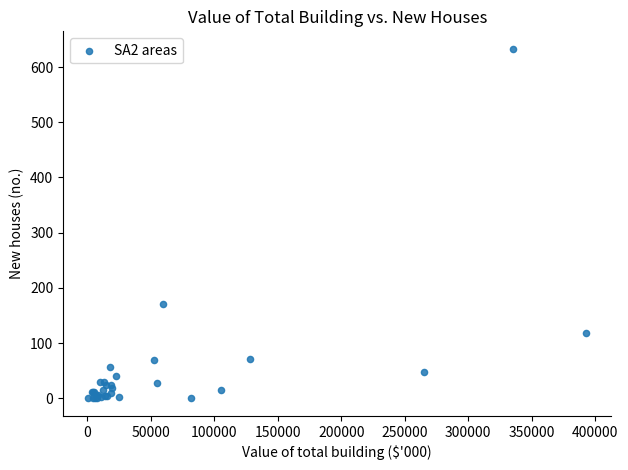

What Y value in the scatter plot is closest to 316?

171